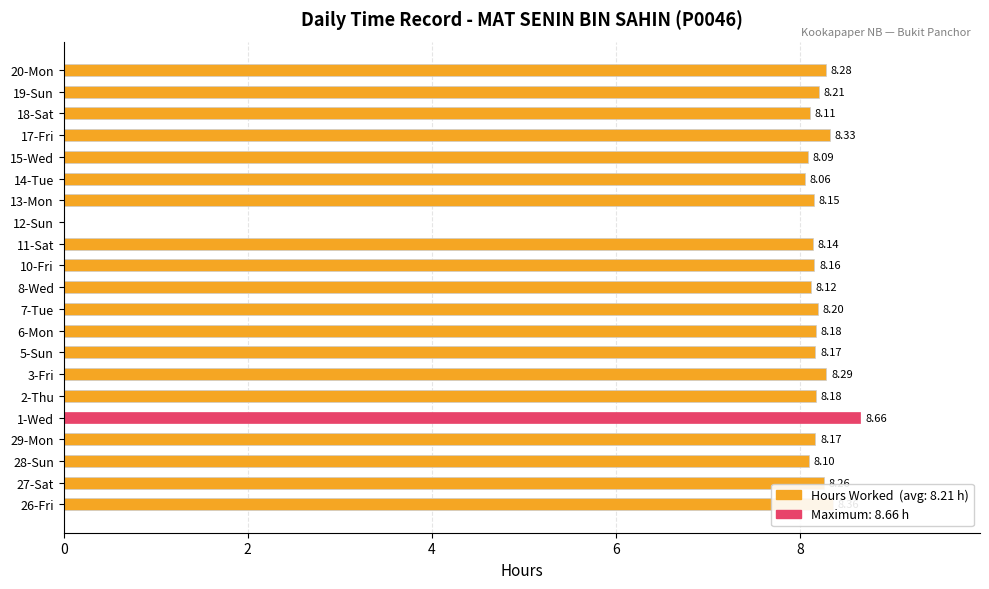

What is the sum of all values?

164.2